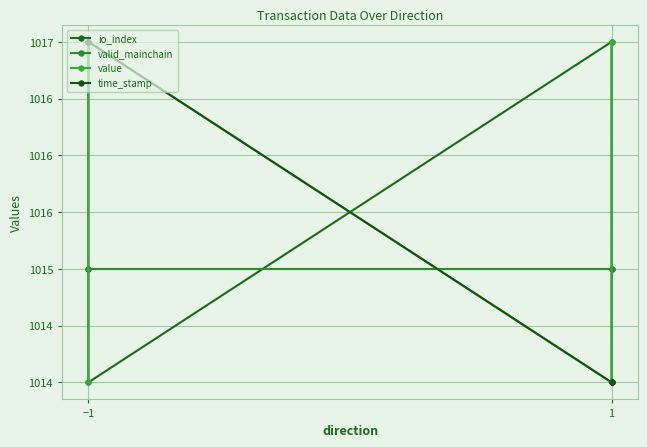

True or false: time_stamp and value intersect in this chart.

False